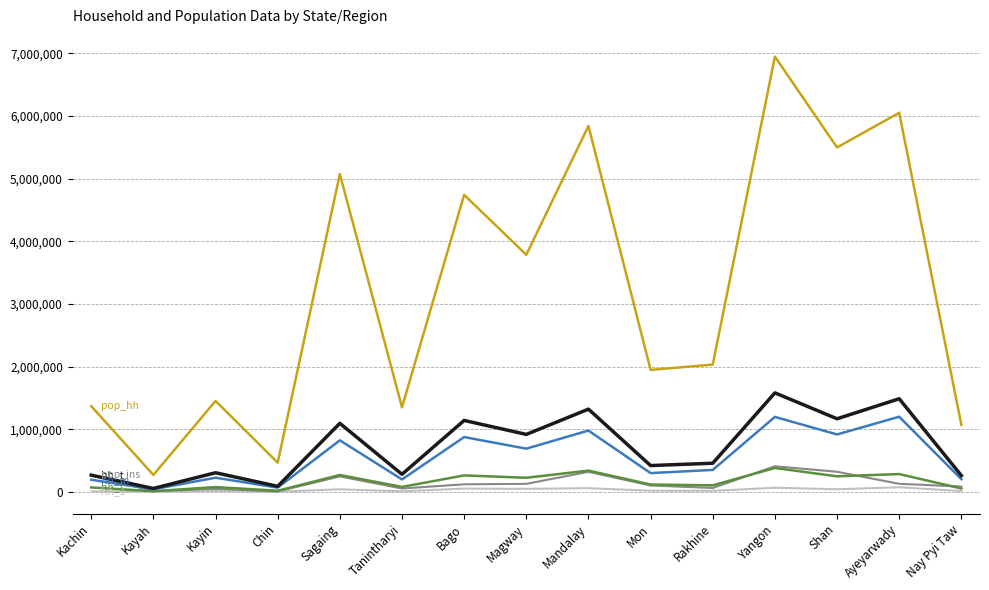

At which category is the sum across all series the highest?

Yangon